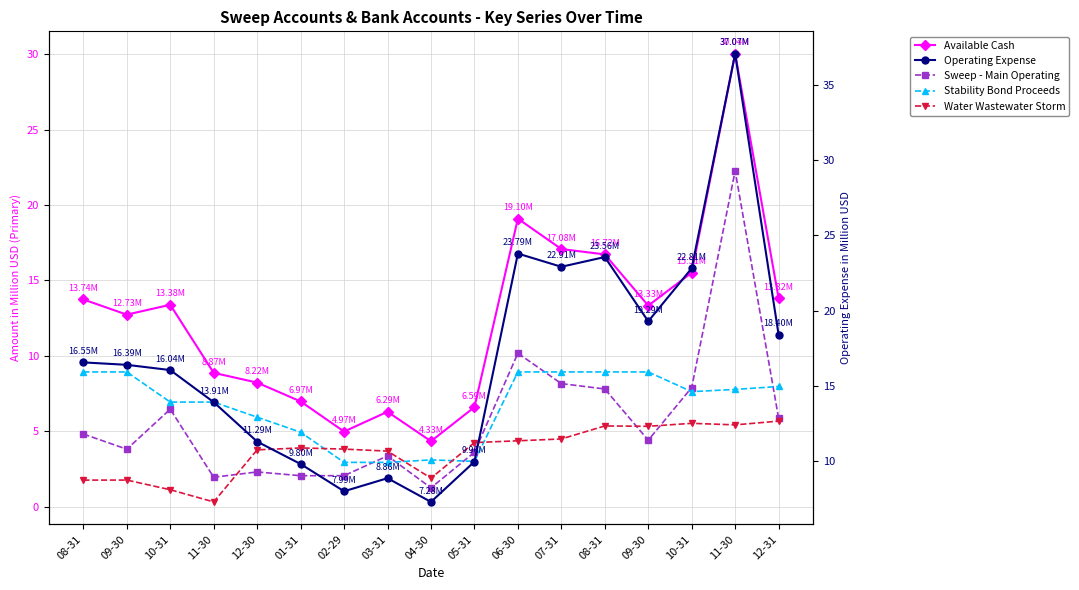

What is the sum of all Stability Bond Proceeds values?

113.6